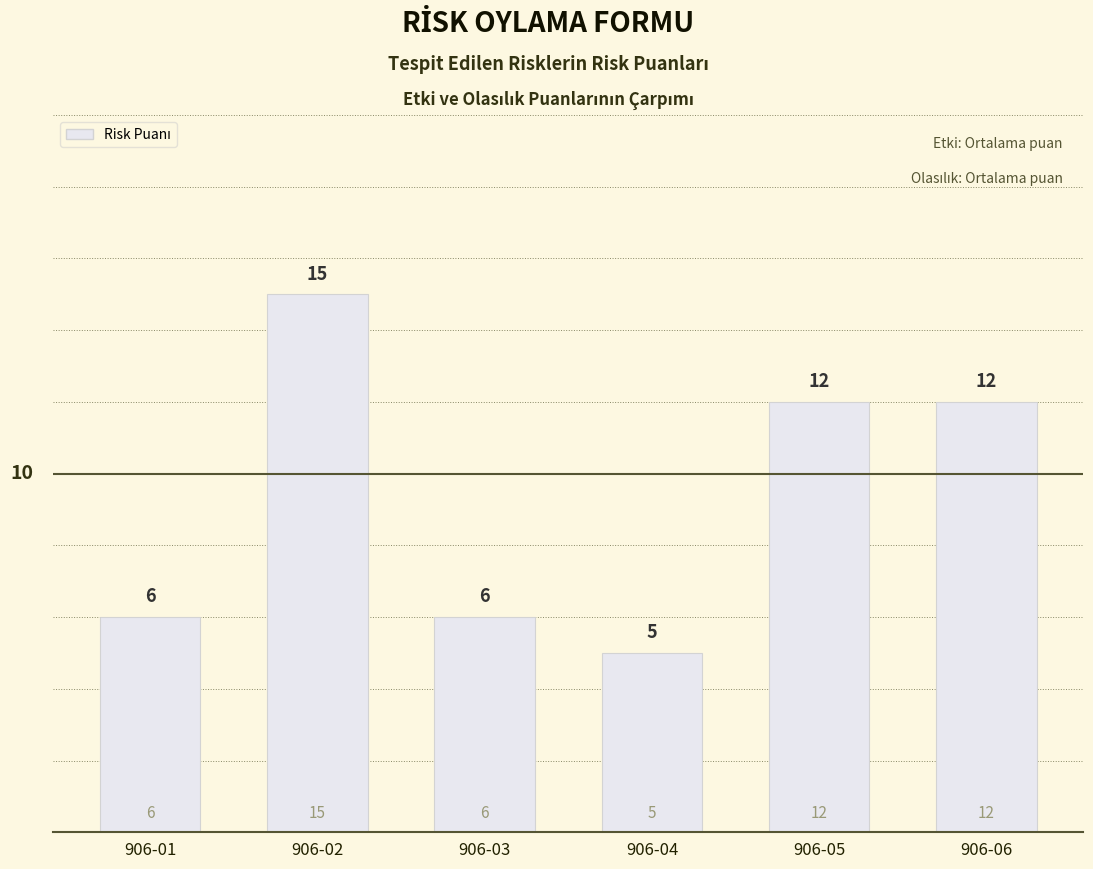

What is the ratio of the value at 906-03 to the value at 906-02?

0.4